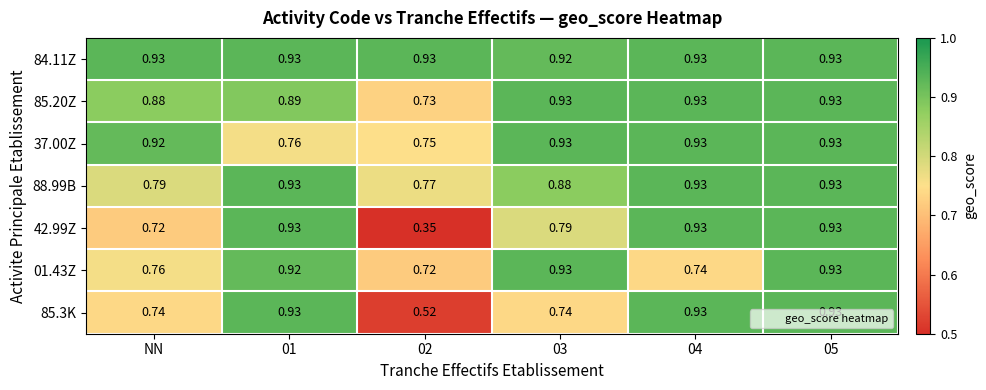

Is the value of 85.3K at 03 greater than the value of 01.43Z at 02?

Yes